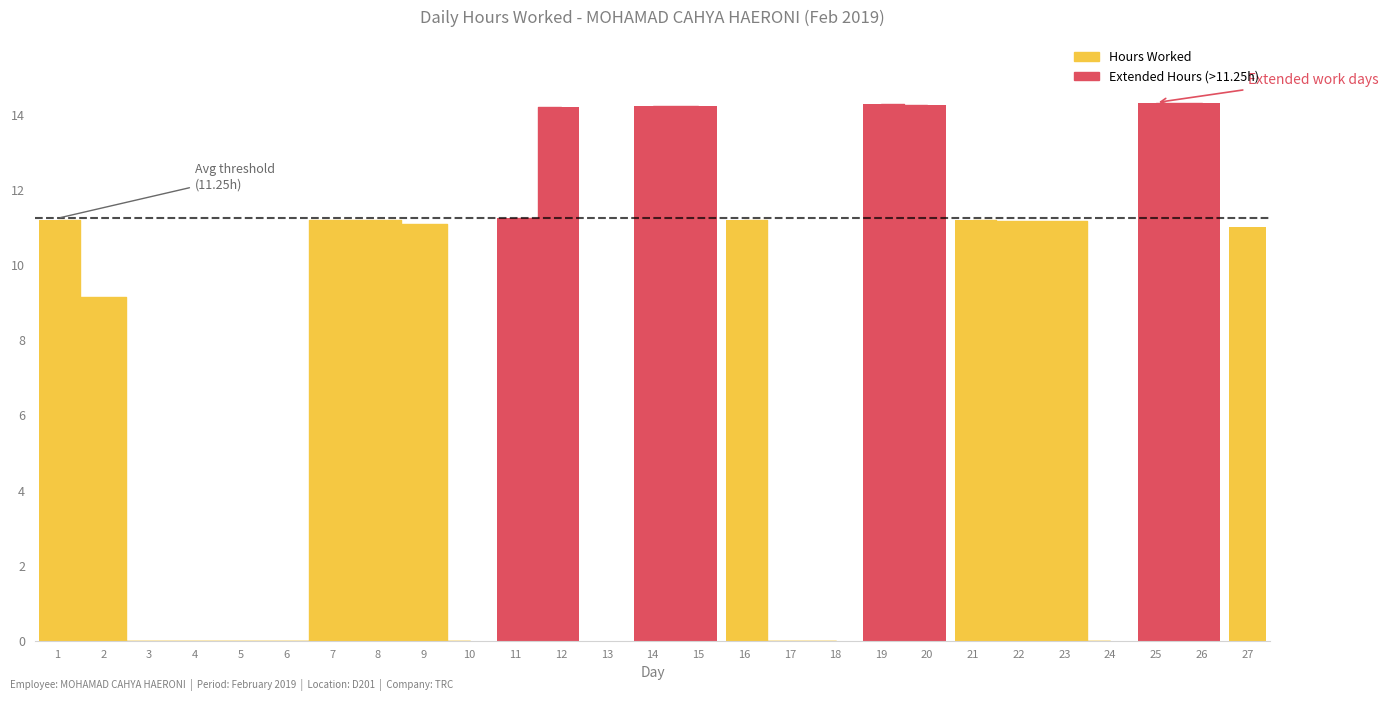

Reading right to left, extract all data points from this chart.

11.0	14.3	14.3	0.0	11.2	11.2	11.2	14.3	14.3	0.0	0.0	11.2	14.2	14.2	0.0	14.2	11.3	0.0	11.1	11.2	11.2	0.0	0.0	0.0	0.0	9.2	11.2